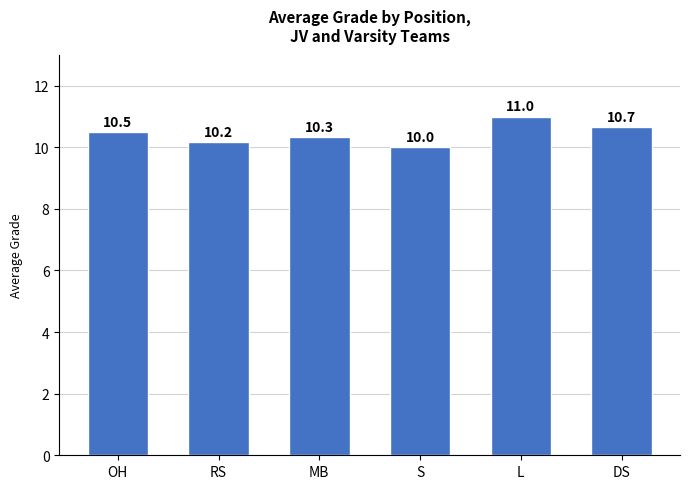

At which category does the chart reach its minimum across all series?

S